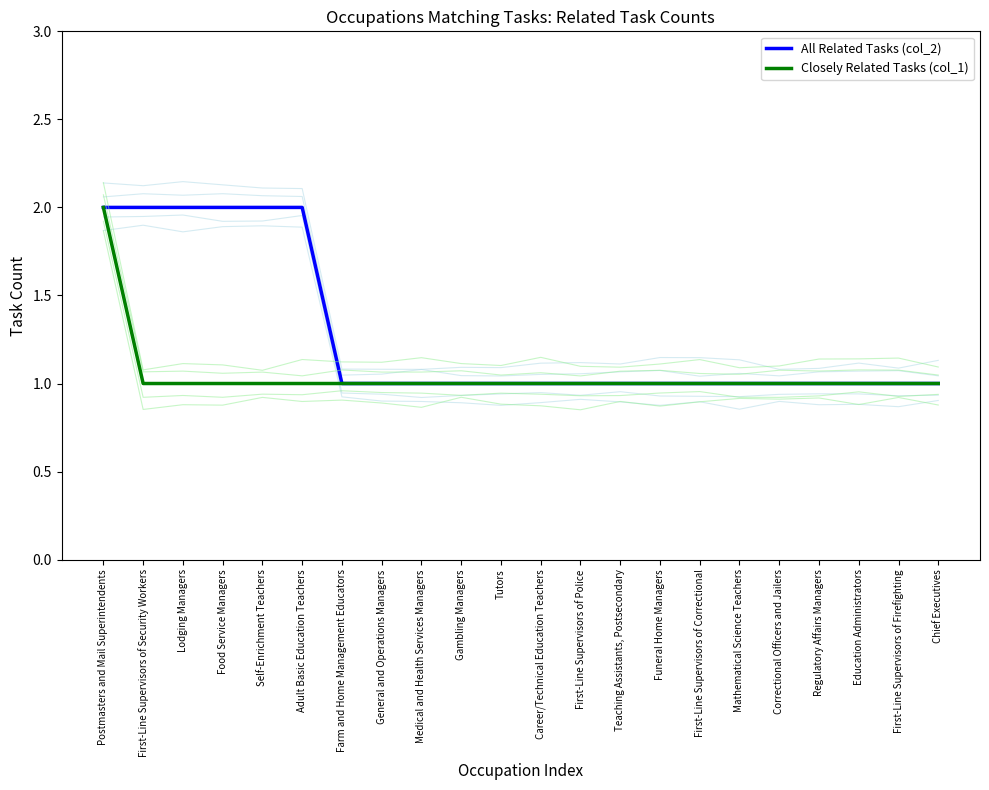

What is the sum of the All Related Tasks (col_2) values at Education Administrators and General and Operations Managers?

2